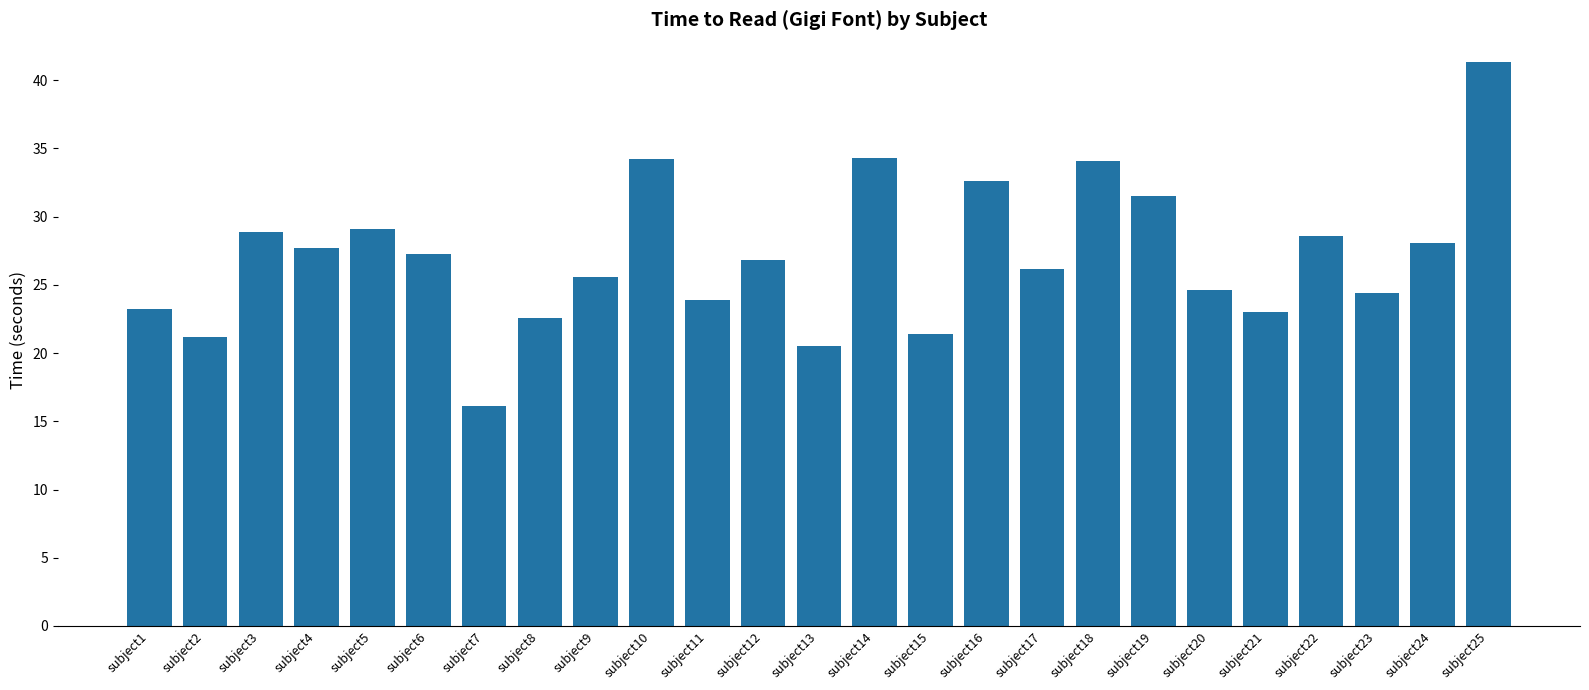

Approximately how many times larger is the value at subject18 compared to subject3?

1.2